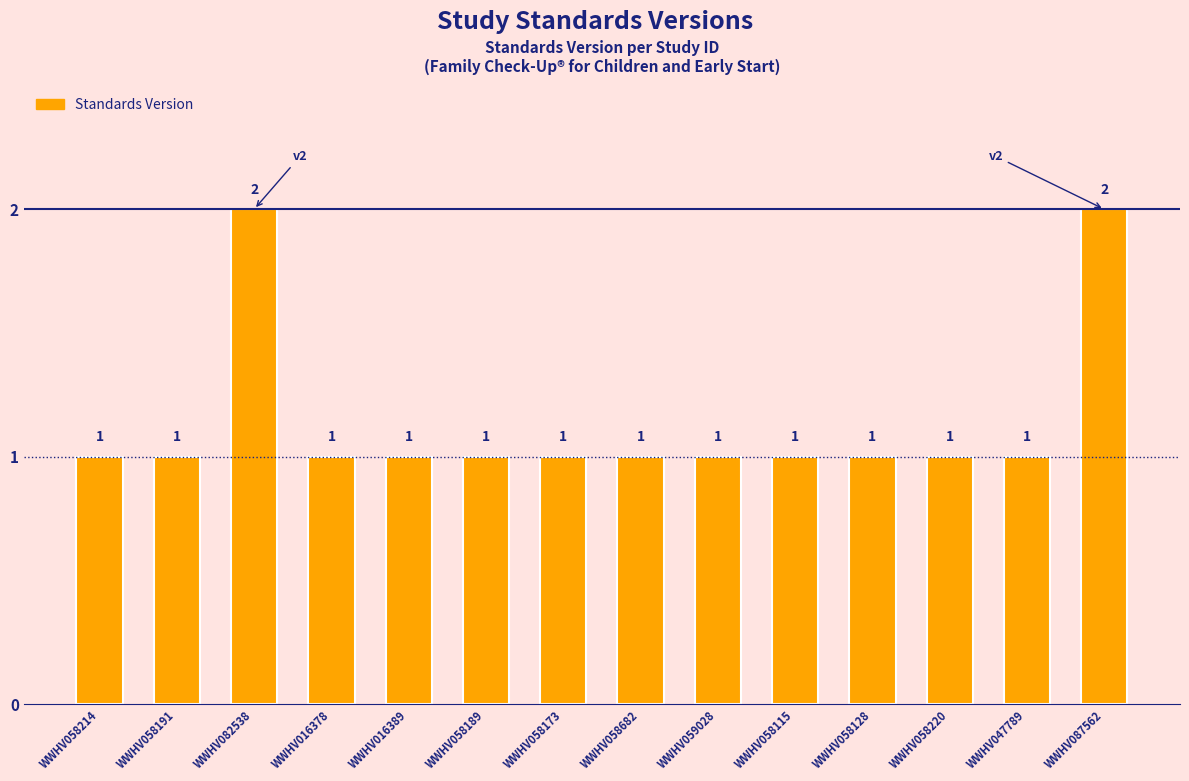

What is the sum of all values?

16